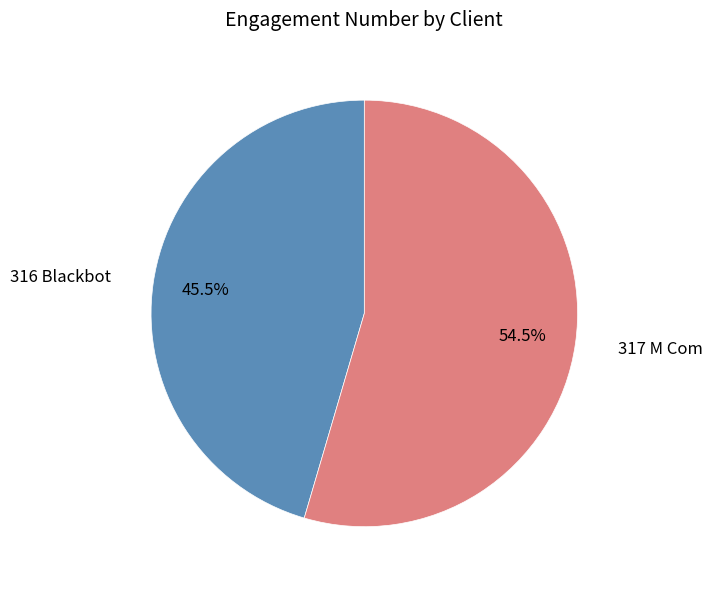

Is there a majority slice in this chart?

Yes